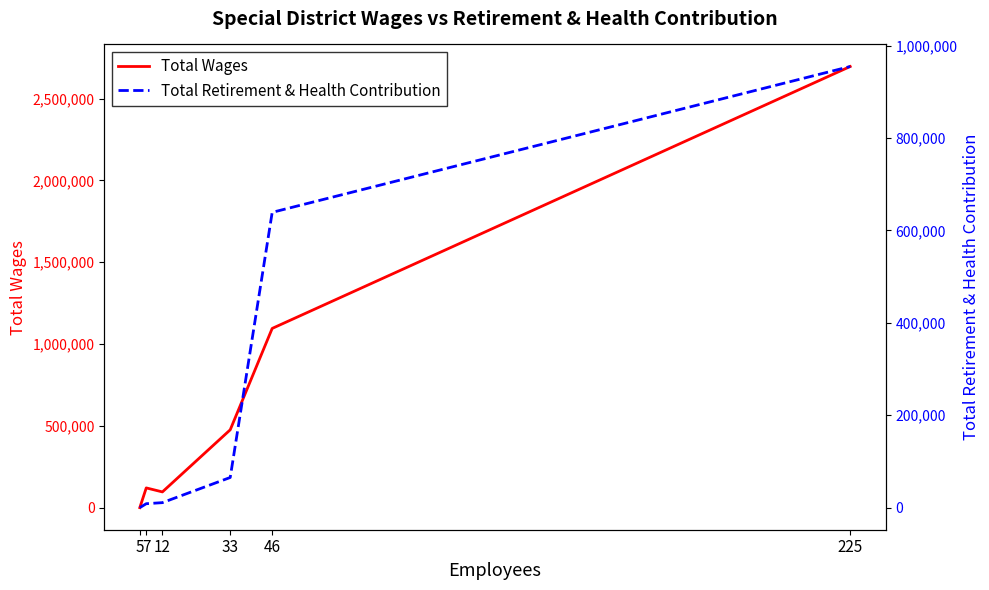

Which series has the largest total across all categories?

Total Wages